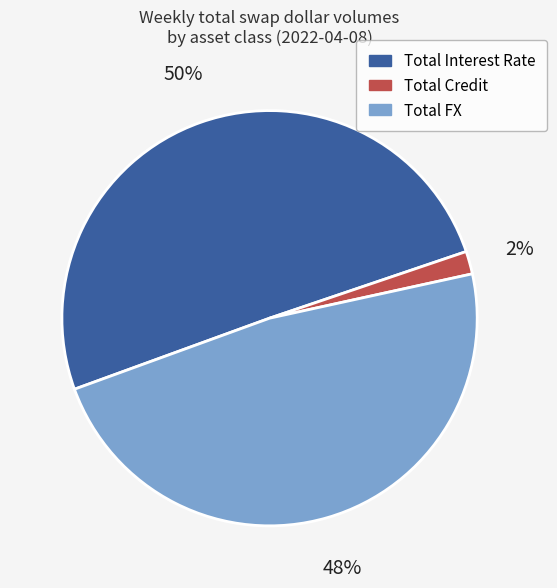

Combined, do Total FX and Total Interest Rate account for over 50%?

Yes